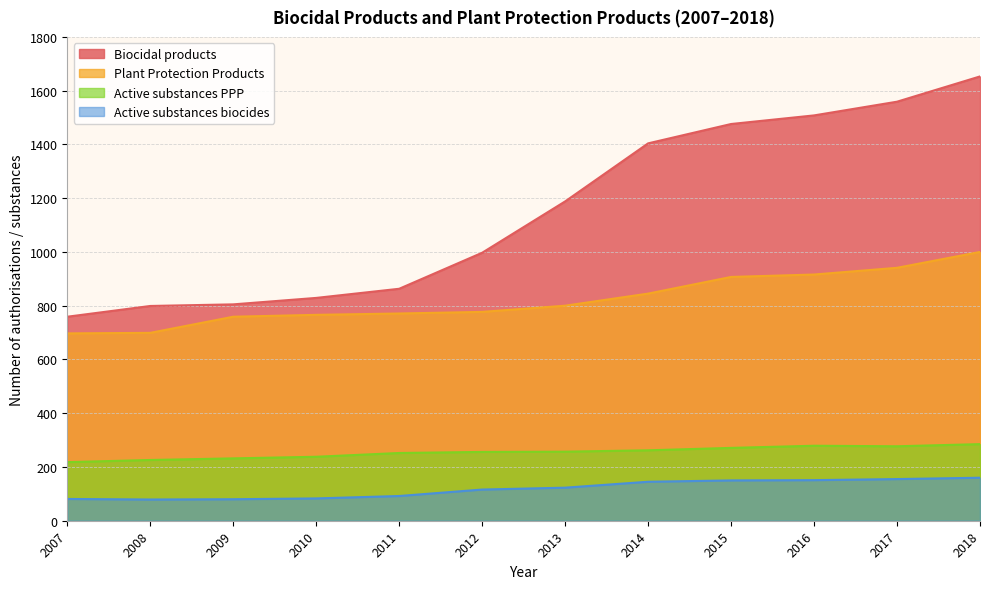

Reading right to left, transcribe all the data shown in this chart.

Biocidal products: 2018=1653	2017=1559	2016=1508	2015=1476	2014=1404	2013=1188	2012=997	2011=863	2010=829	2009=805	2008=799	2007=759
Plant Protection Products: 2018=1000	2017=941	2016=916	2015=907	2014=845	2013=800	2012=777	2011=771	2010=766	2009=759	2008=699	2007=697
Active substances PPP: 2018=285	2017=277	2016=279	2015=271	2014=262	2013=257	2012=256	2011=252	2010=238	2009=232	2008=226	2007=218
Active substances biocides: 2018=160	2017=155	2016=151	2015=150	2014=145	2013=123	2012=116	2011=92	2010=83	2009=80	2008=79	2007=81